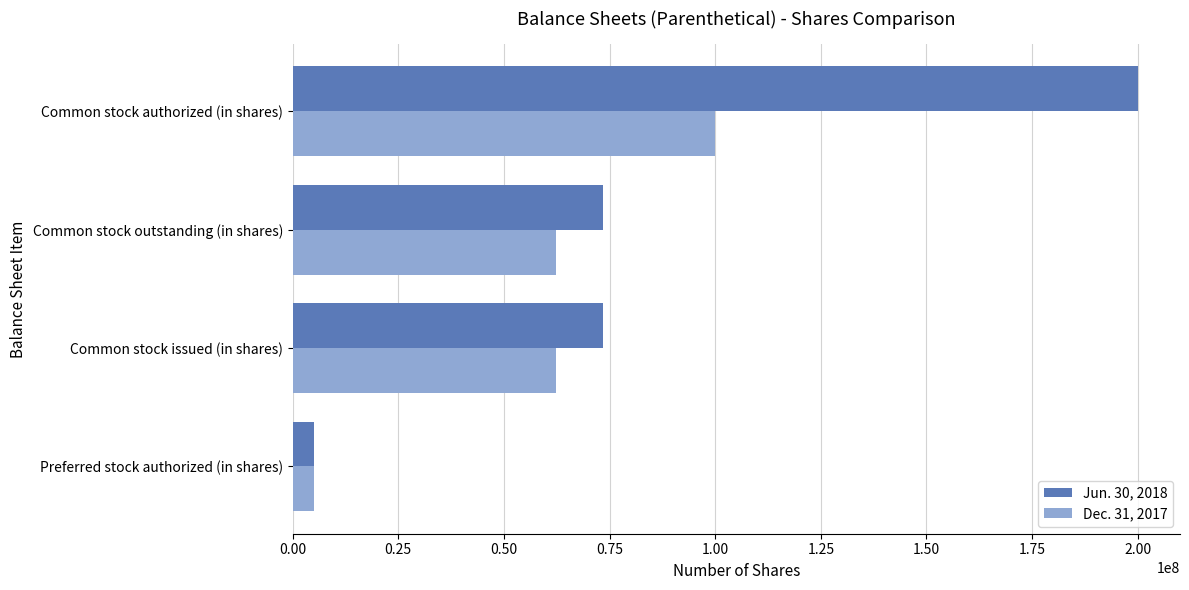

True or false: Dec. 31, 2017 has a value of 62310795 at Common stock outstanding (in shares).

True